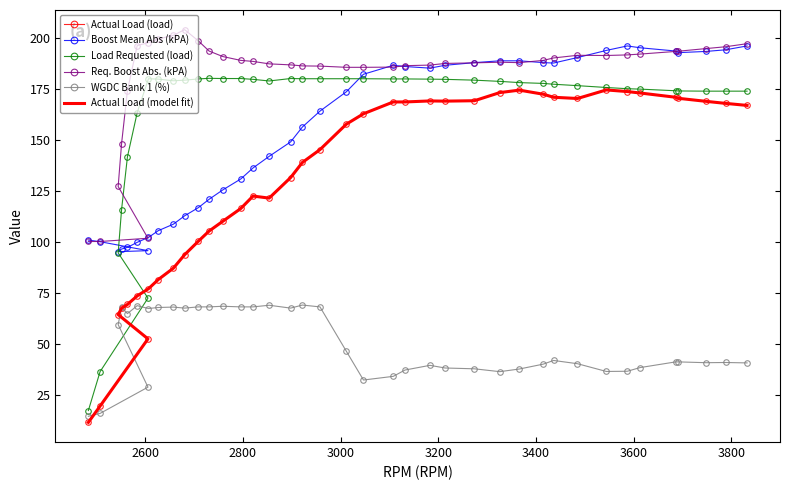

What is the difference between the maximum and minimum values in the Load Requested (load) series?

163.1